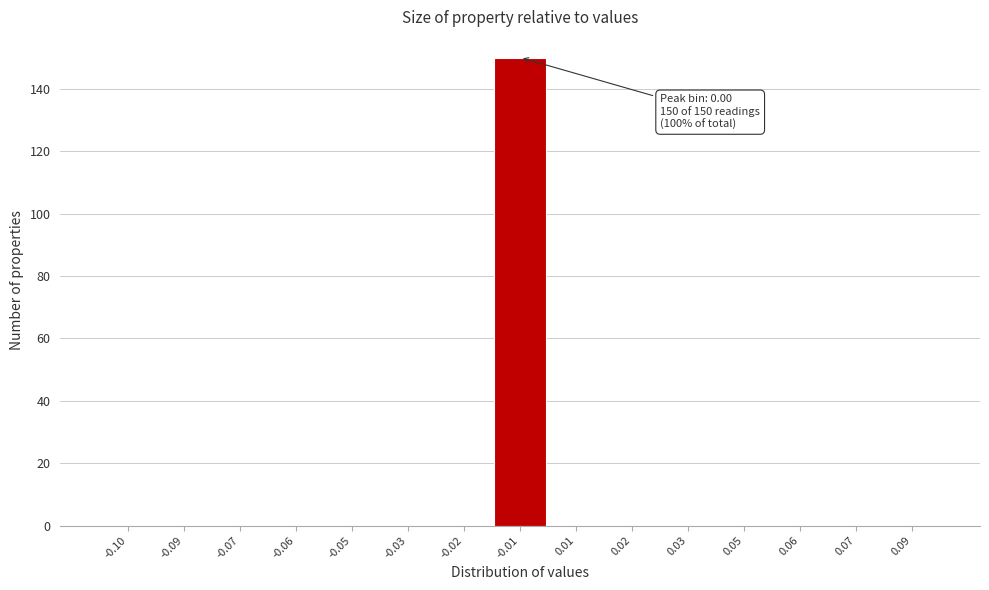

Reading left to right, transcribe all the data shown in this chart.

-0.10=0	-0.09=0	-0.07=0	-0.06=0	-0.05=0	-0.03=0	-0.02=0	-0.01=150	0.01=0	0.02=0	0.03=0	0.05=0	0.06=0	0.07=0	0.09=0